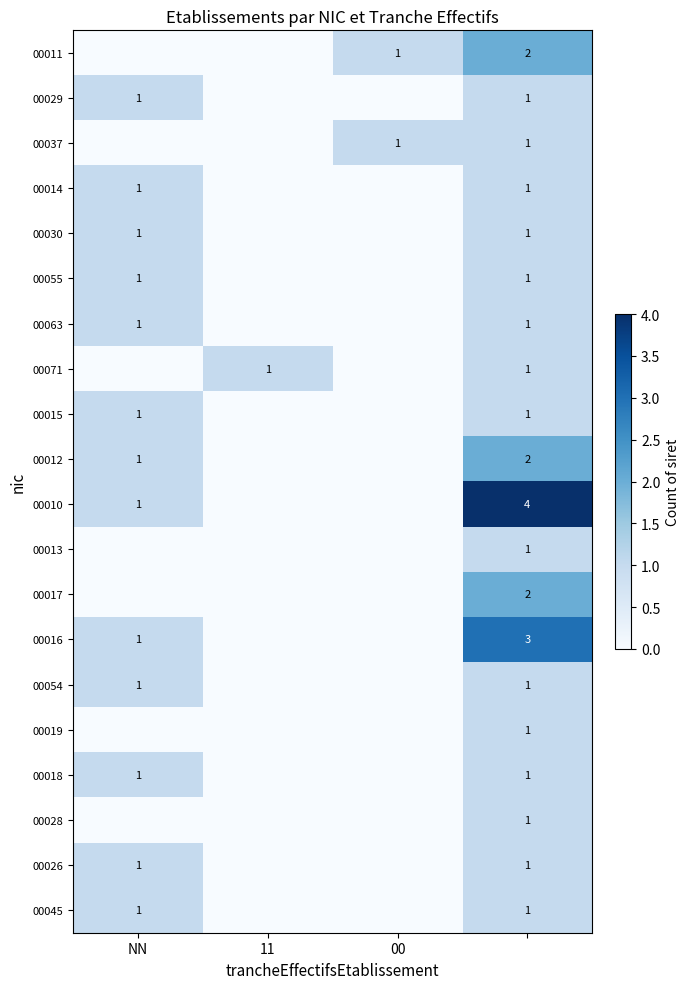

Is it true that 00071 equals 2 at 11?

False